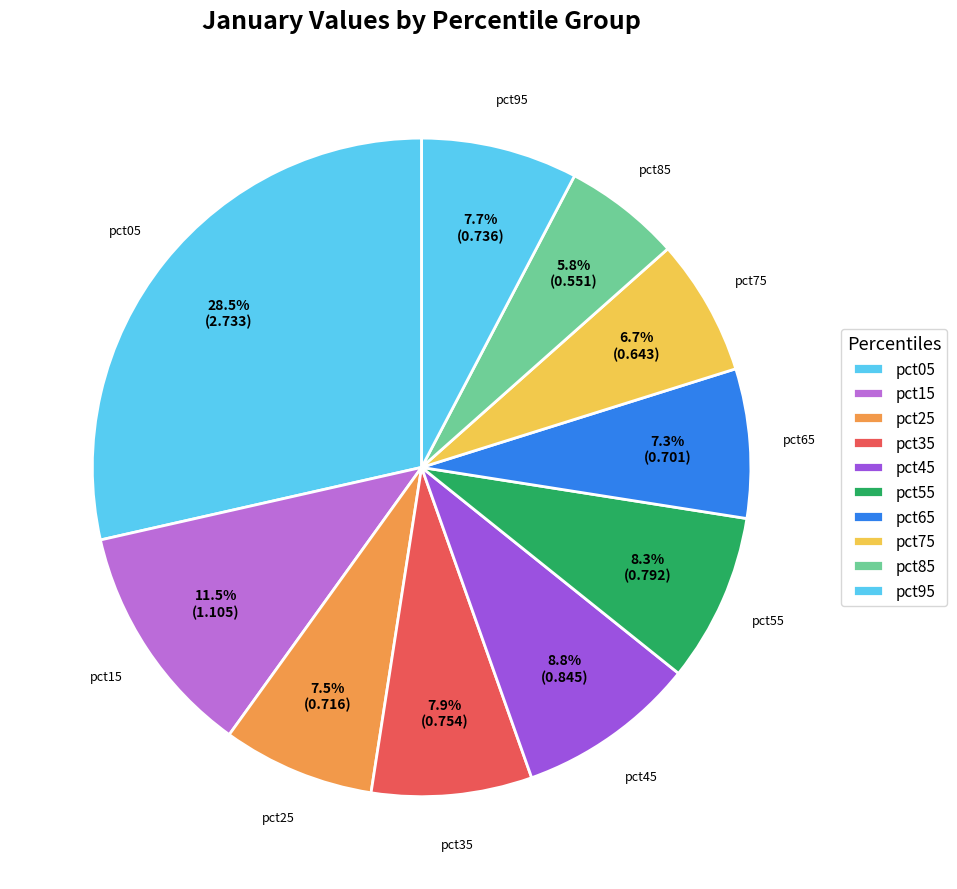

True or false: pct85 accounts for 6% of the total.

True